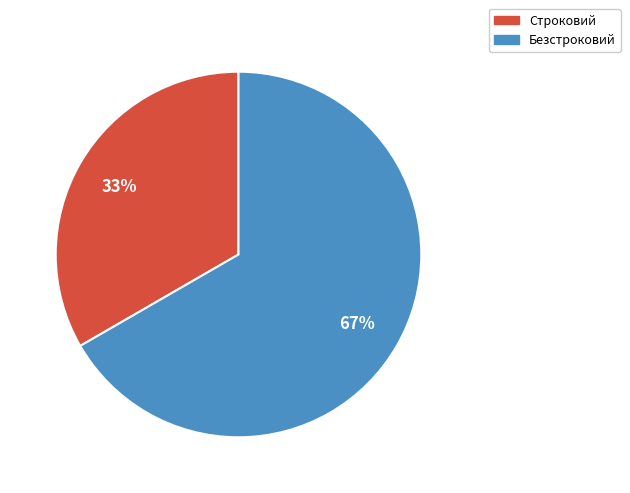

To the nearest percent, what is the combined percentage of Строковий and Безстроковий?

100%